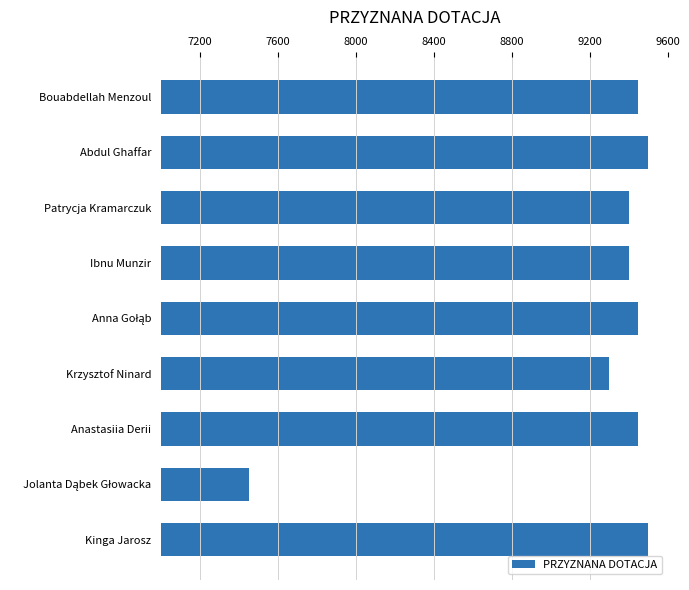

What is the minimum value shown in the chart?

7450